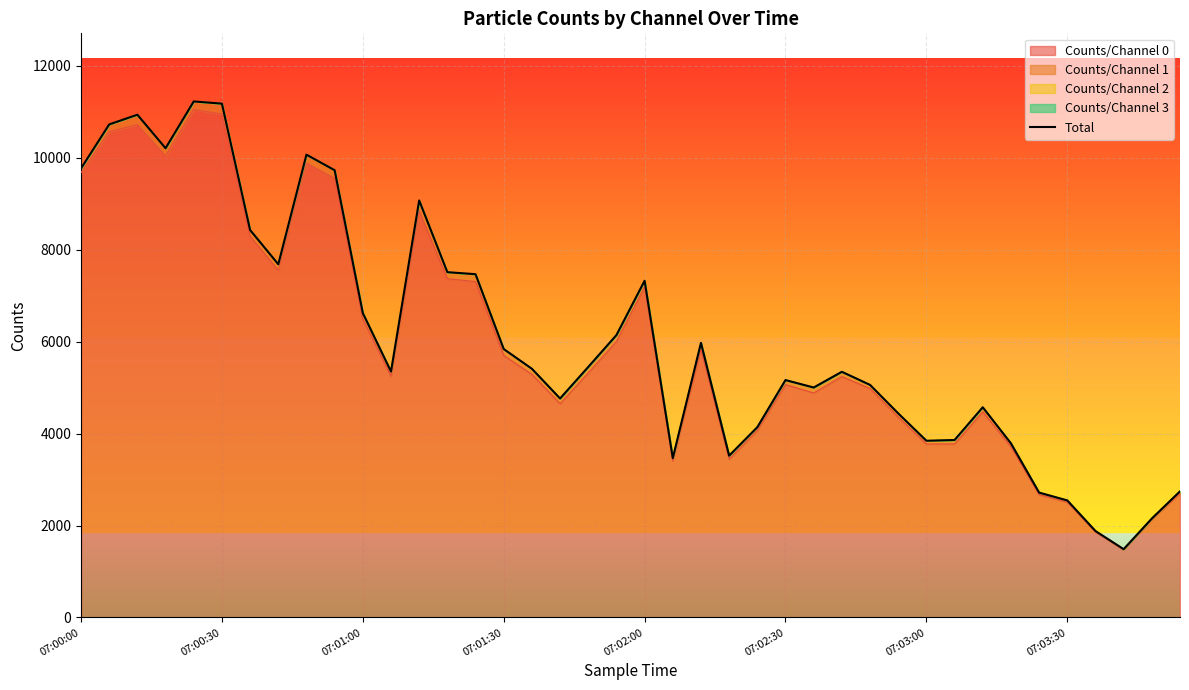

Reading left to right, what are all the values shown in this chart?

9769	10726	10937	10208	11226	11178	8429	7684	10068	9730	6622	5350	9072	7512	7468	5840	5411	4764	5450	6143	7325	3467	5974	3520	4140	5165	5003	5345	5060	4440	3845	3861	4573	3788	2717	2547	1881	1486	2153	2744